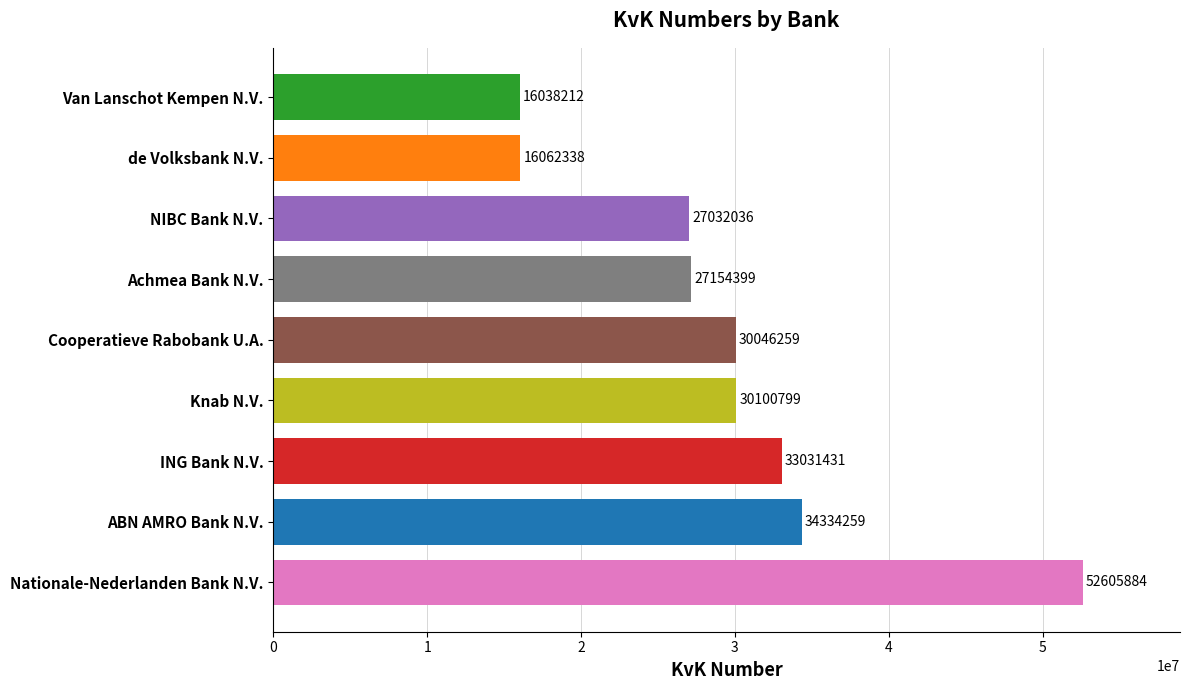

Rank the categories by value from lowest to highest.

Van Lanschot Kempen N.V., de Volksbank N.V., NIBC Bank N.V., Achmea Bank N.V., Cooperatieve Rabobank U.A., Knab N.V., ING Bank N.V., ABN AMRO Bank N.V., Nationale-Nederlanden Bank N.V.